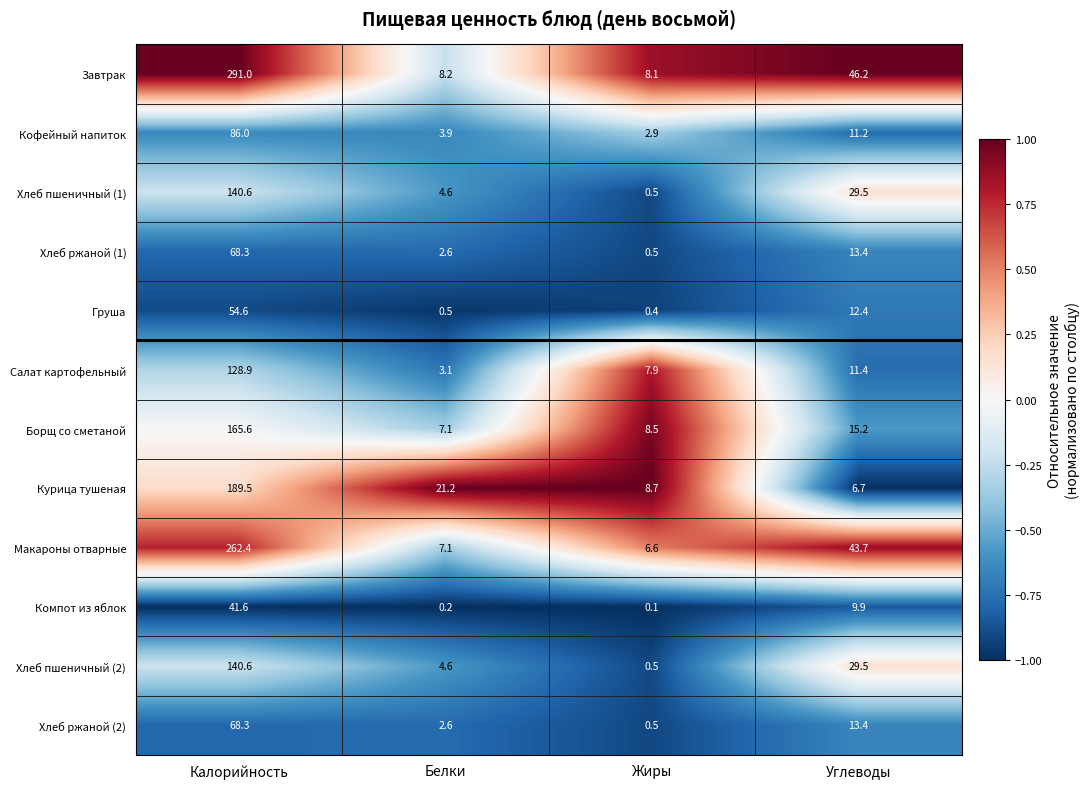

What is the total value across all series at Калорийность?

1637.4